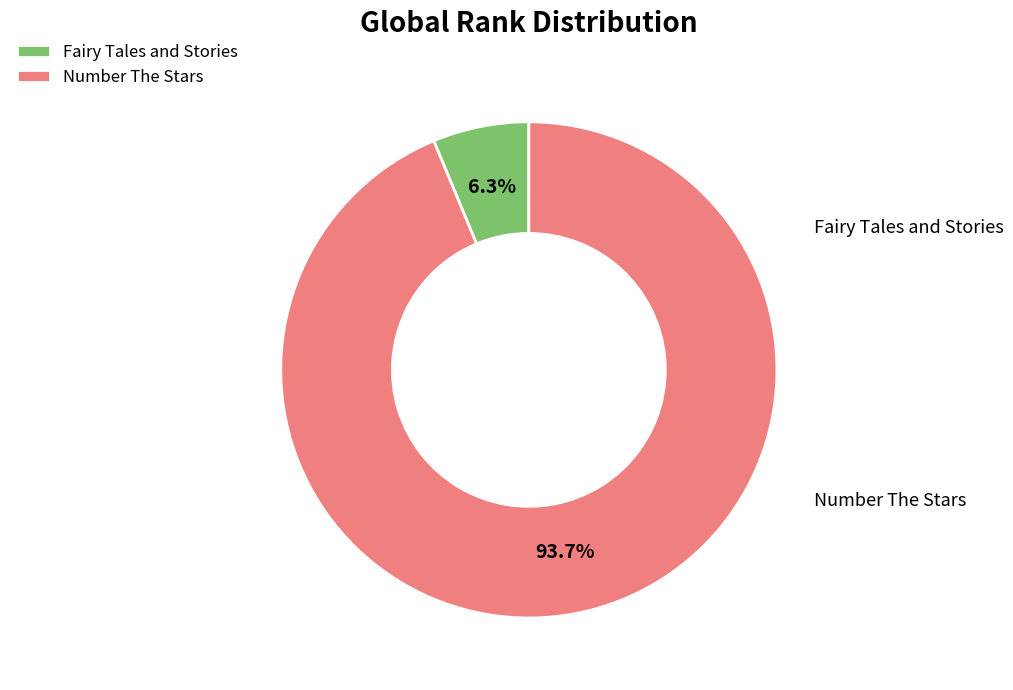

To the nearest percent, what is the combined percentage of Number The Stars and Fairy Tales and Stories?

100%